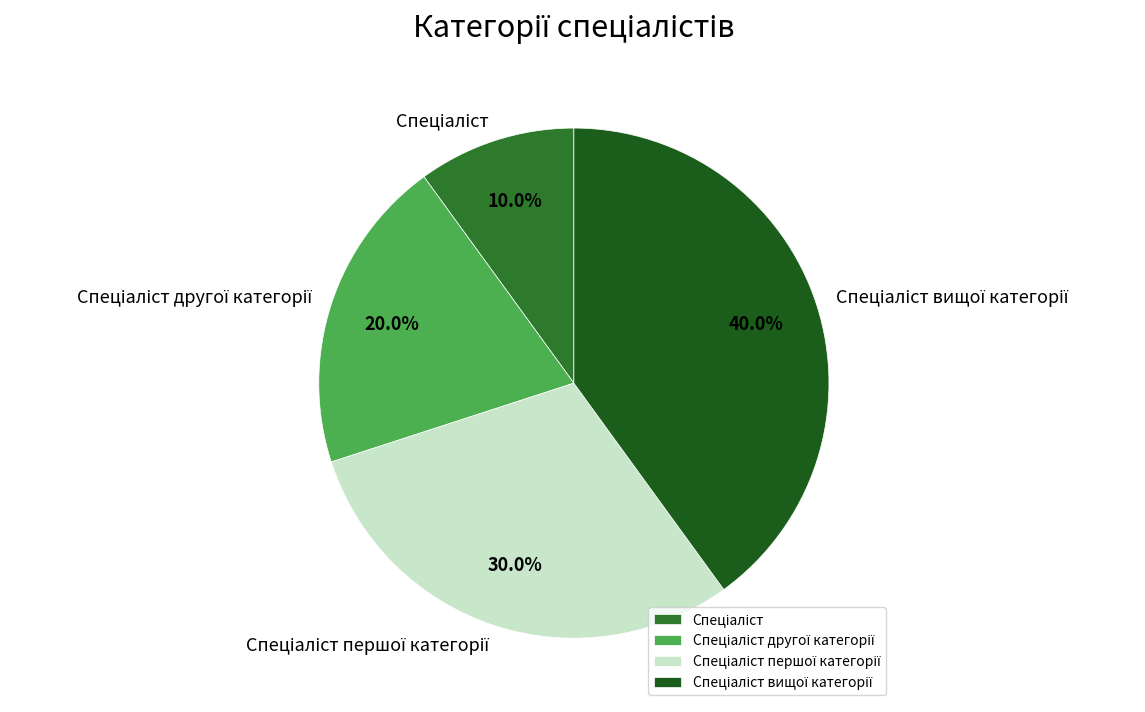

Is there a majority slice in this chart?

No